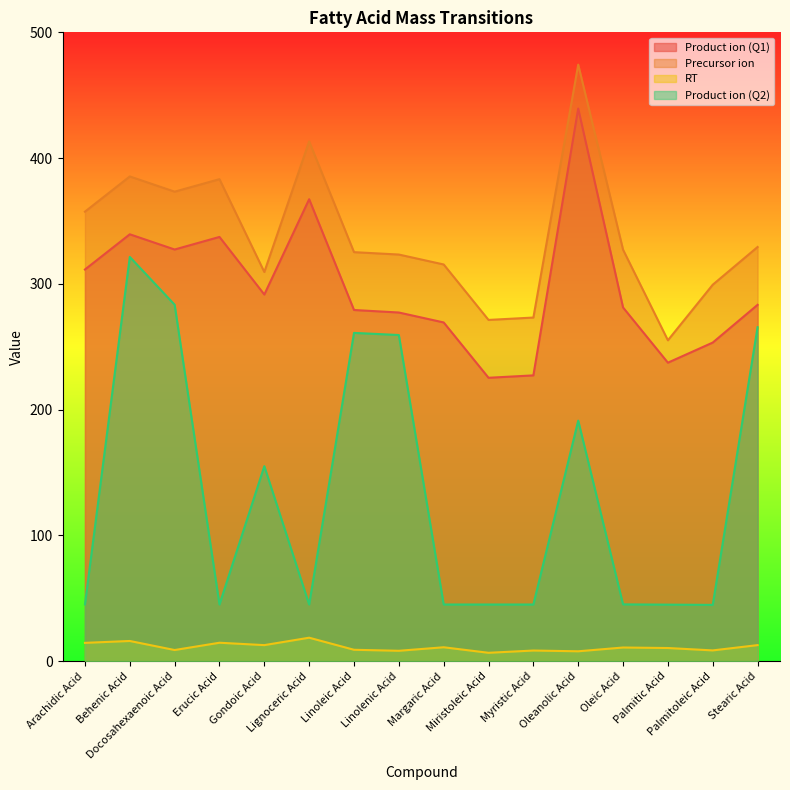

Between Behenic Acid and Linoleic Acid, which series saw the biggest shift?

Product ion (Q2)